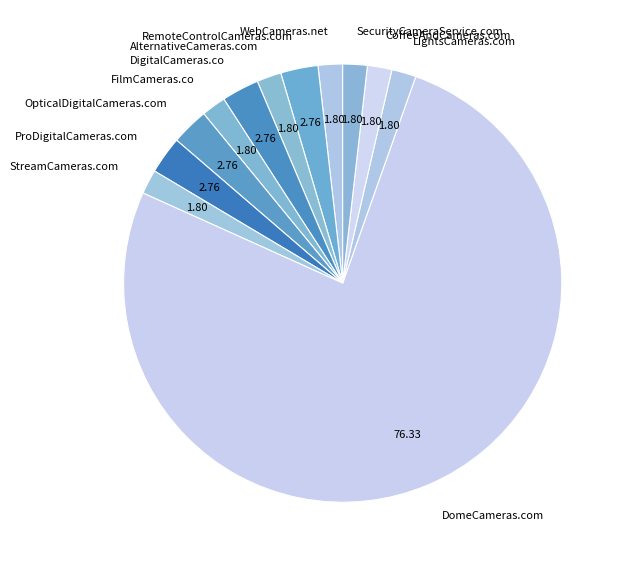

Between ProDigitalCameras.com and FilmCameras.co, which is larger?

ProDigitalCameras.com